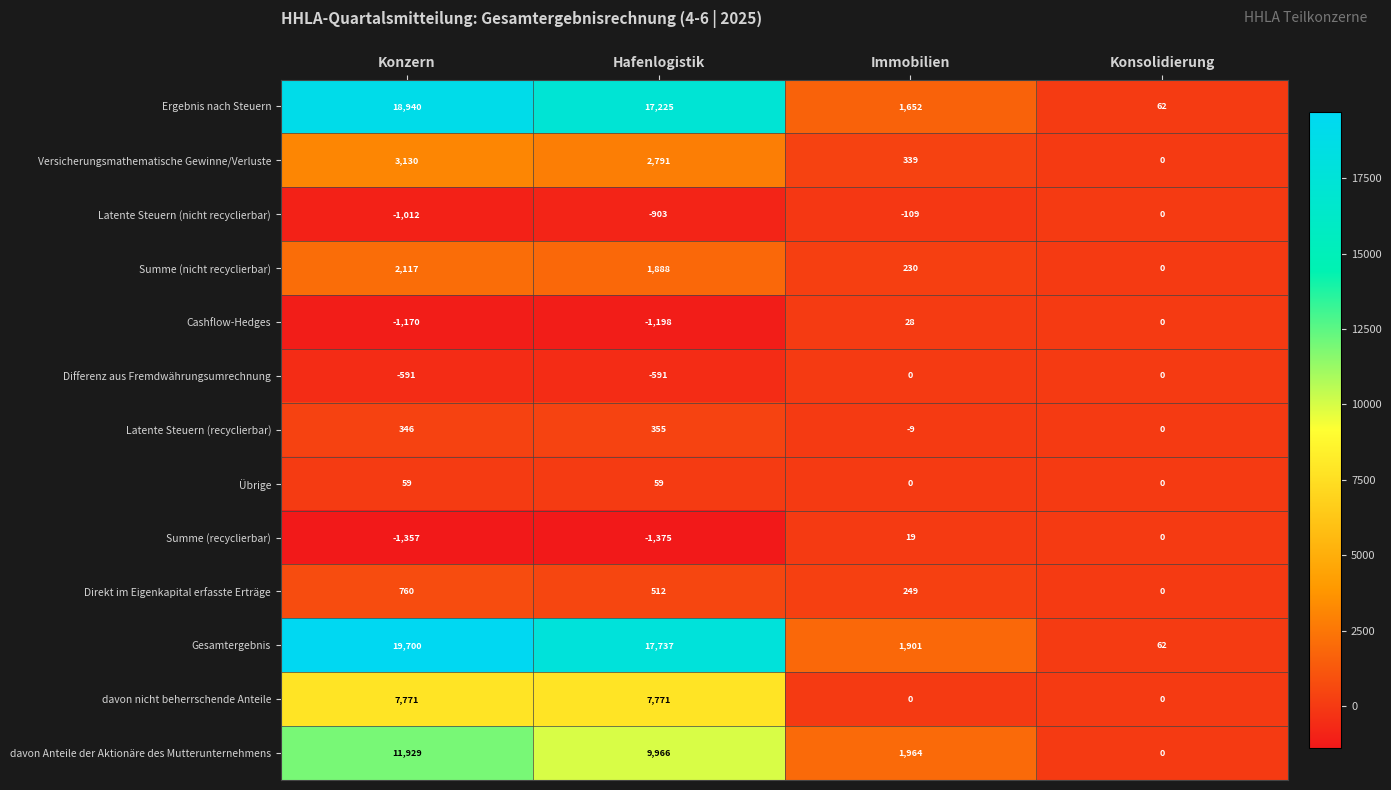

At Hafenlogistik, list the series in order from largest to smallest.

Gesamtergebnis, Ergebnis nach Steuern, davon Anteile der Aktionäre des Mutterunternehmens, davon nicht beherrschende Anteile, Versicherungsmathematische Gewinne/Verluste, Summe (nicht recyclierbar), Direkt im Eigenkapital erfasste Erträge, Latente Steuern (recyclierbar), Übrige, Differenz aus Fremdwährungsumrechnung, Latente Steuern (nicht recyclierbar), Cashflow-Hedges, Summe (recyclierbar)